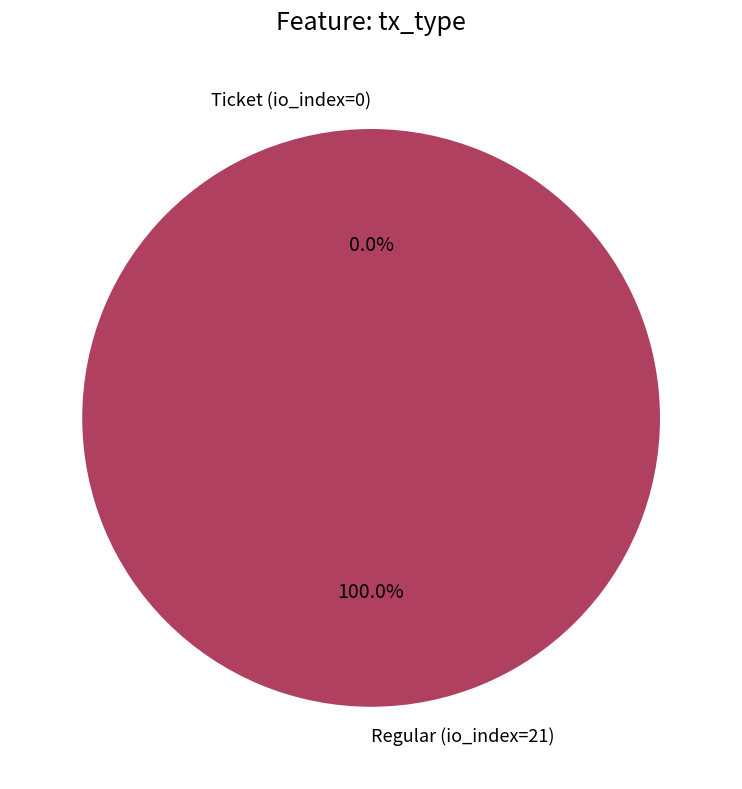

Which category has the biggest portion of the pie?

Regular (io_index=21)